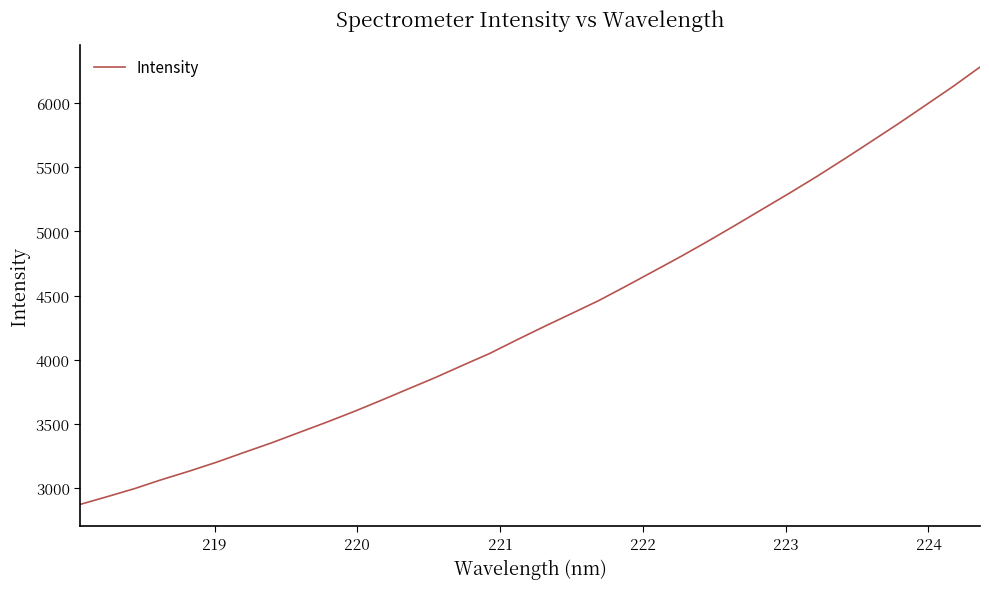

Count the number of values greater than 4258.

17